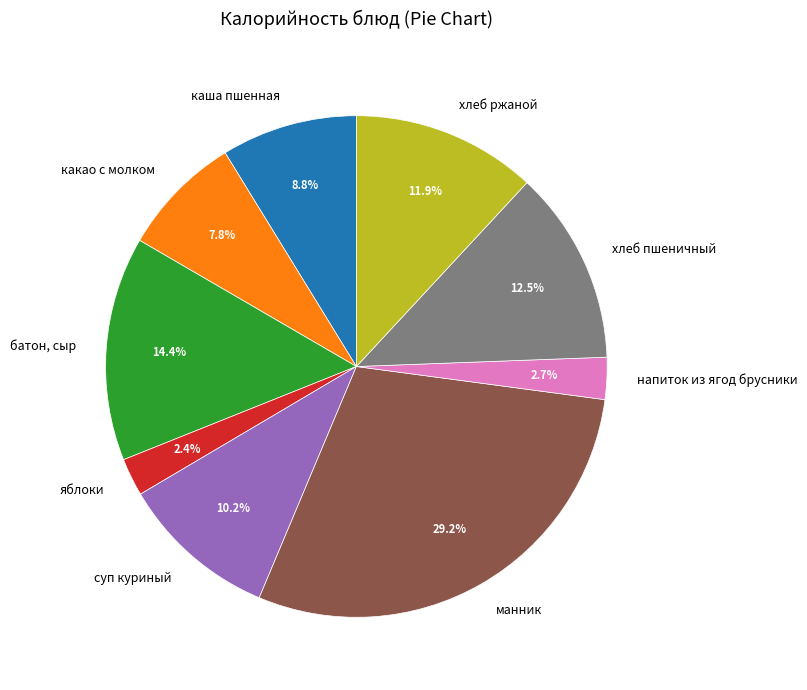

How many slices are in this pie chart?

9